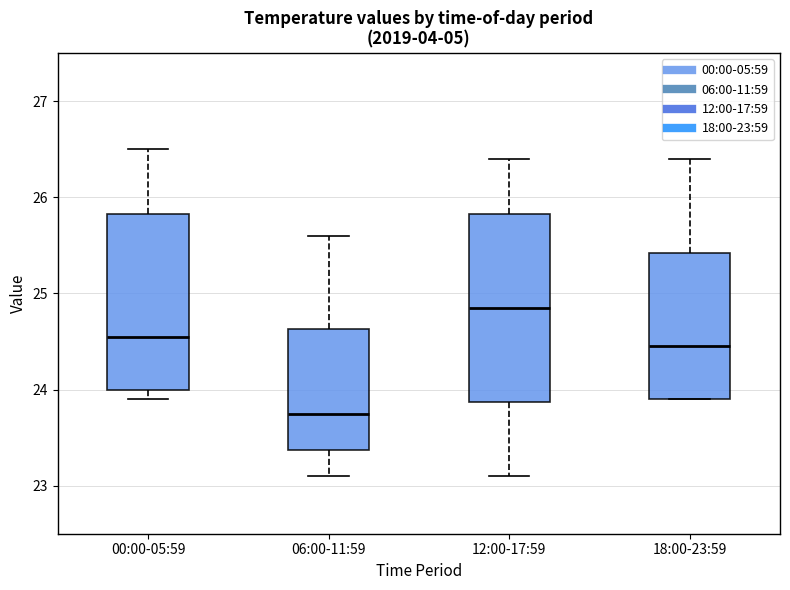

Reading left to right, transcribe this box plot: for each box, give where its median line is, the range the box spans, and where its two whiskers end, as read against the y-axis. The values are not printed on the chart, so give them approximately, as read against the axis.

00:00-05:59: median 24.6, box 24.0 to 25.8, whiskers 23.9 to 26.5
06:00-11:59: median 23.8, box 23.4 to 24.6, whiskers 23.1 to 25.6
12:00-17:59: median 24.9, box 23.9 to 25.8, whiskers 23.1 to 26.4
18:00-23:59: median 24.5, box 23.9 to 25.4, whiskers 23.9 to 26.4